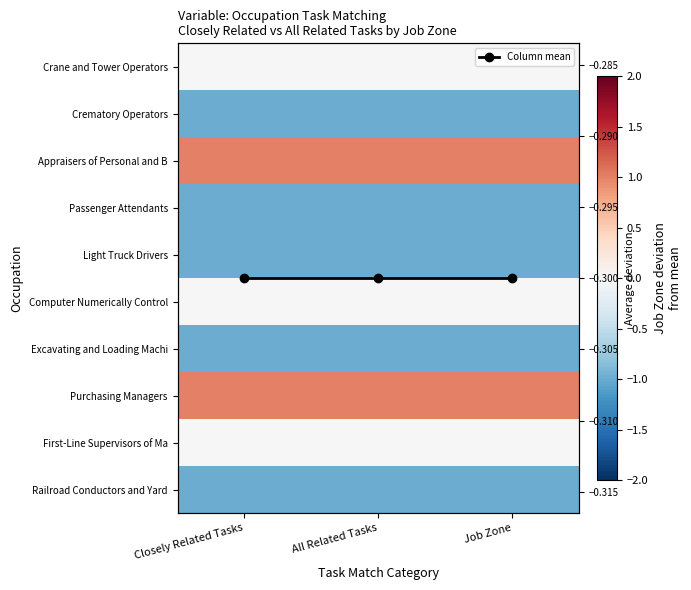

At which label is Purchasing Managers closest to 1?

Closely Related Tasks